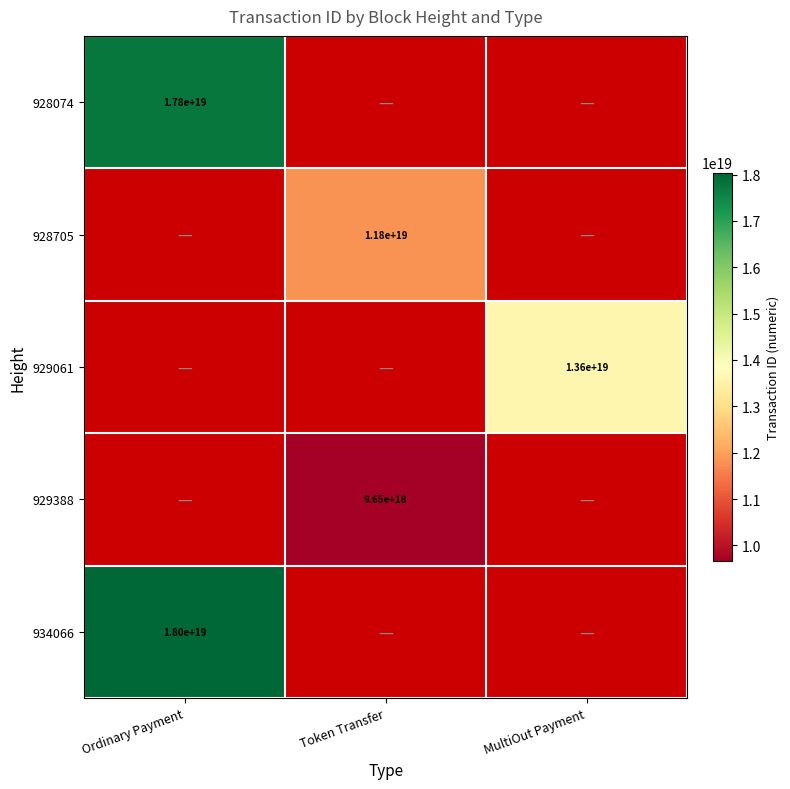

True or false: 928705 has a value of 11800000000000000000 at Token Transfer.

True